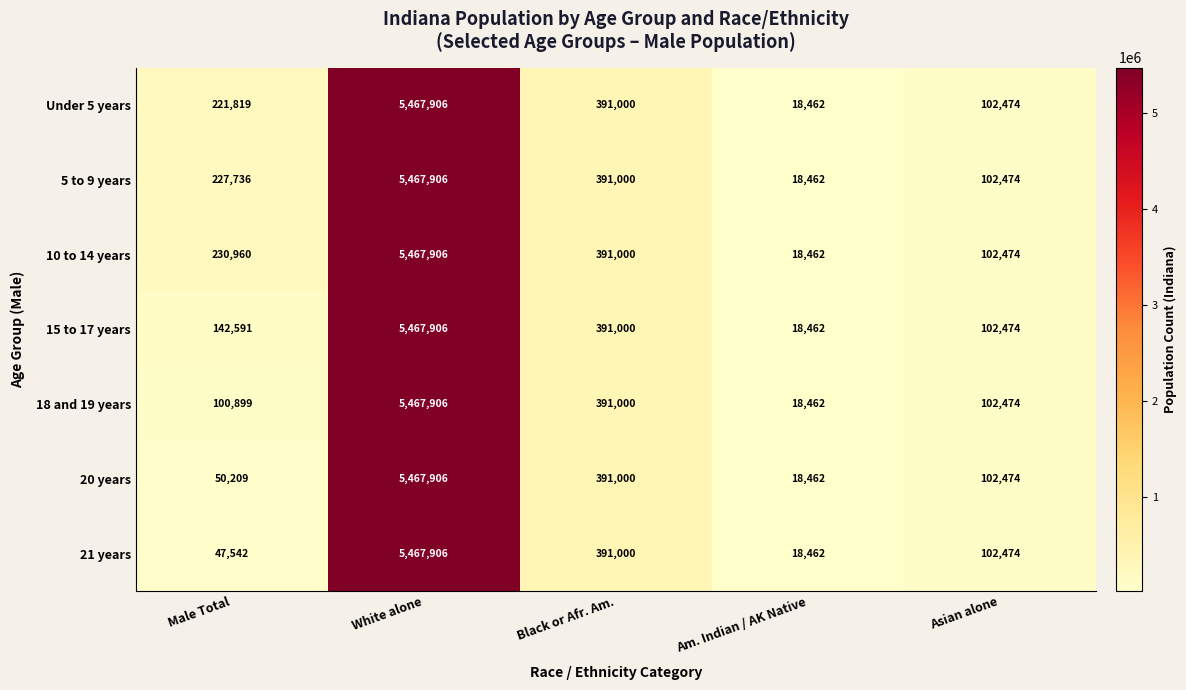

At which label does Under 5 years reach its minimum?

Am. Indian / AK Native